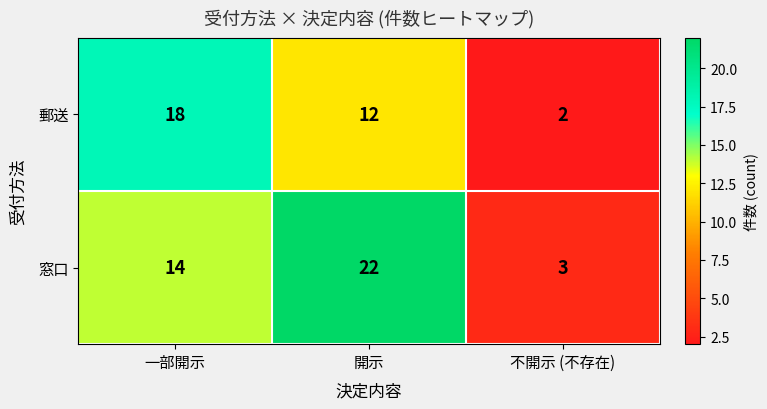

At which category is the sum across all series the highest?

開示